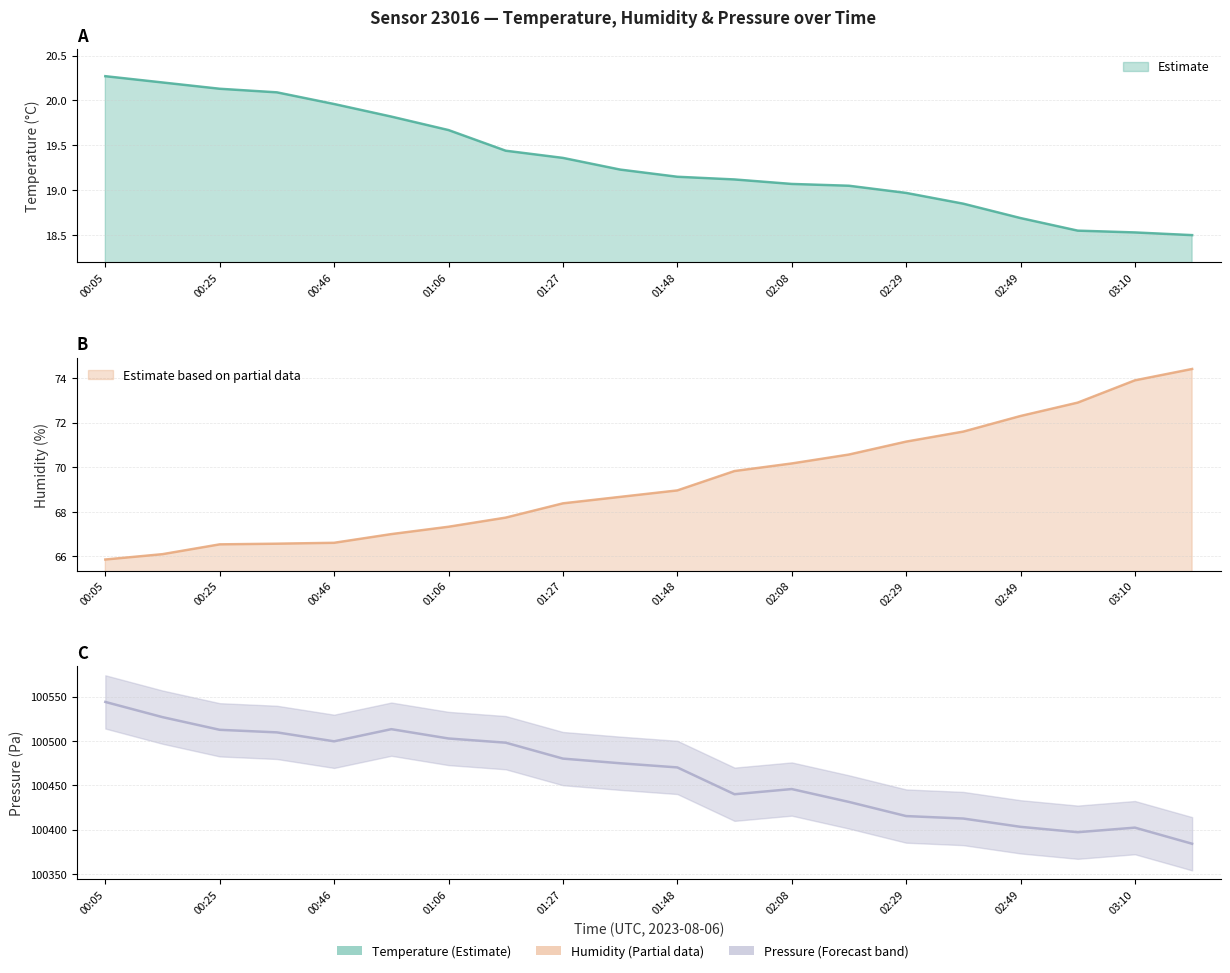

What is the difference between the second highest and second lowest values in the pressure_norm series?

129.6